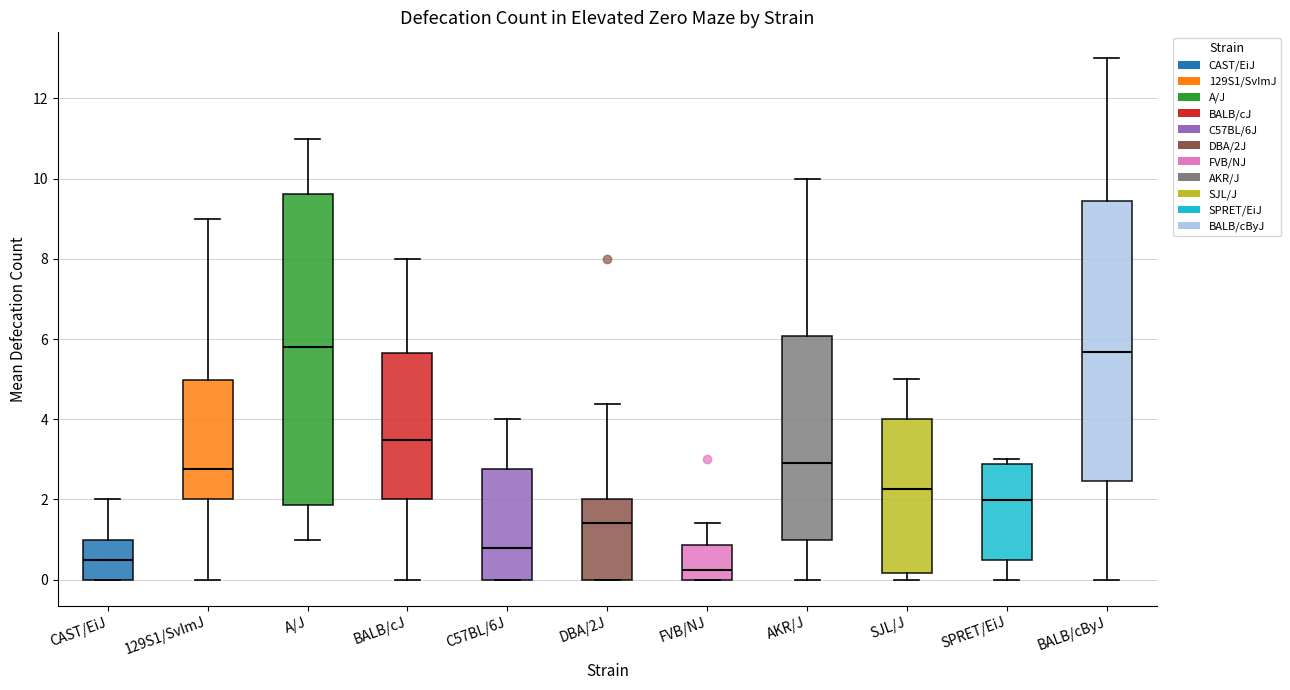

Comparing the boxes themselves (not the whiskers), which one is the tallest?

A/J